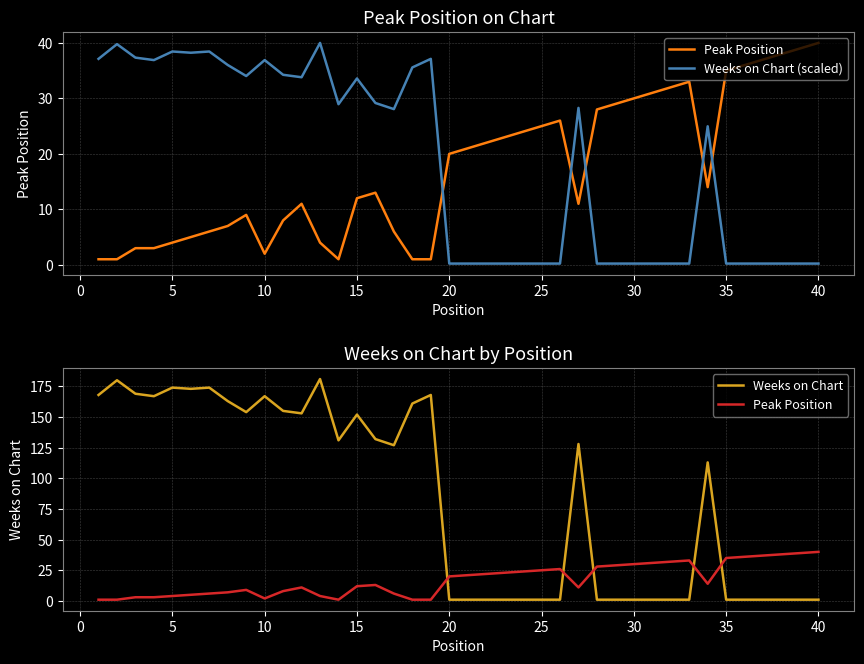

Does the chart have visible grid lines?

Yes